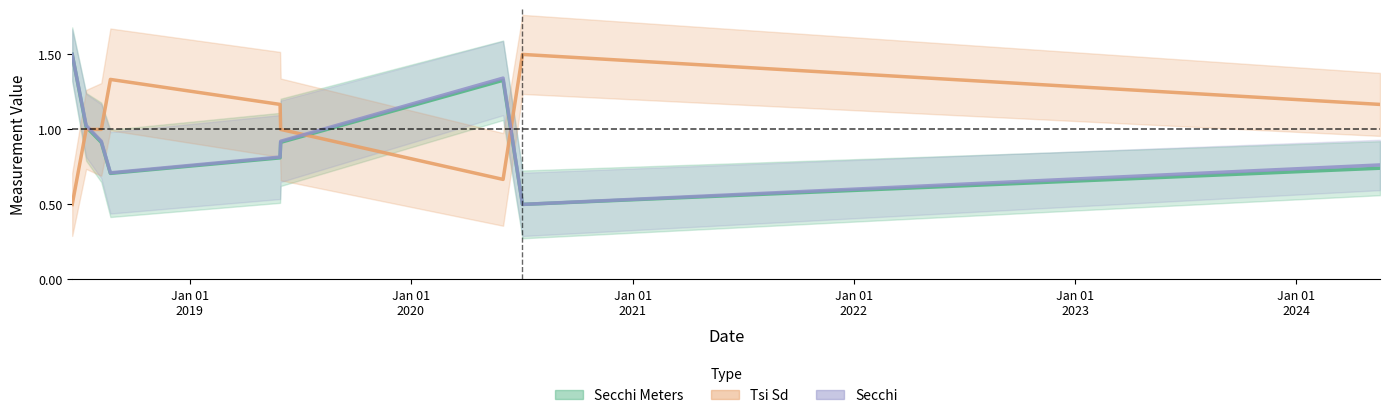

What is the value of the Tsi Sd point at the 5th from the left?

1.2